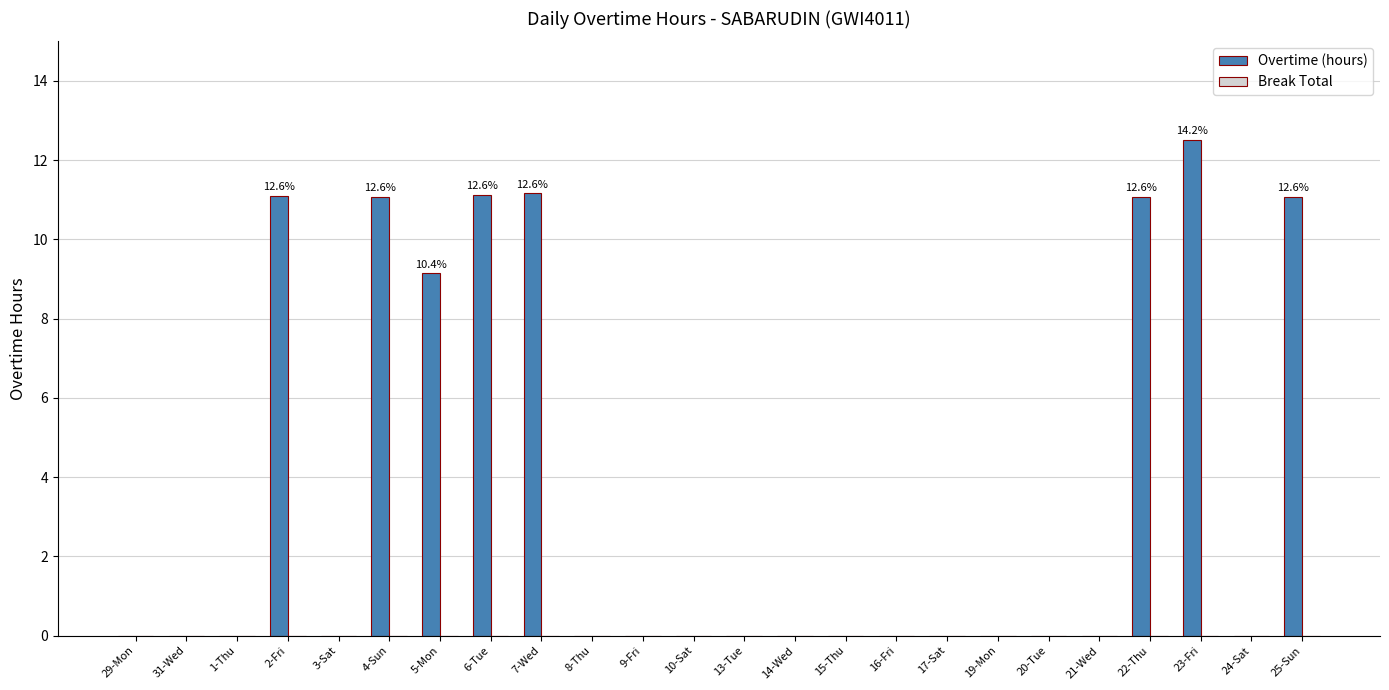

What is the sum of the values at 14-Wed and 22-Thu?

11.1